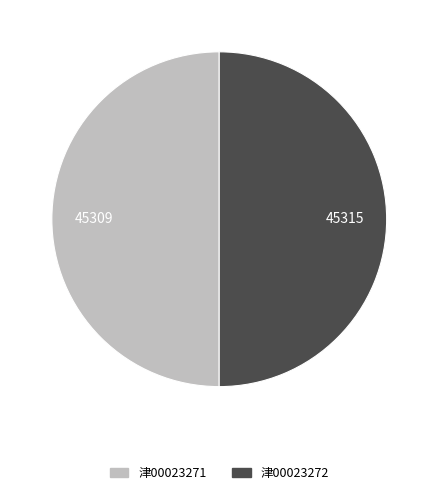

Is the sum of 津00023271 and 津00023272 greater than half?

Yes